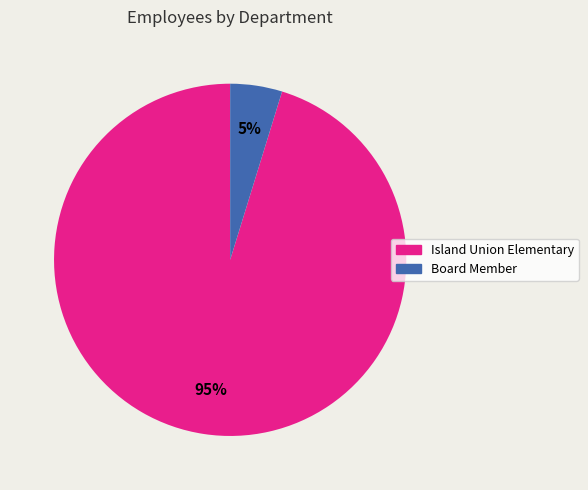

What percentage is the Island Union Elementary slice, to the nearest percent?

95%